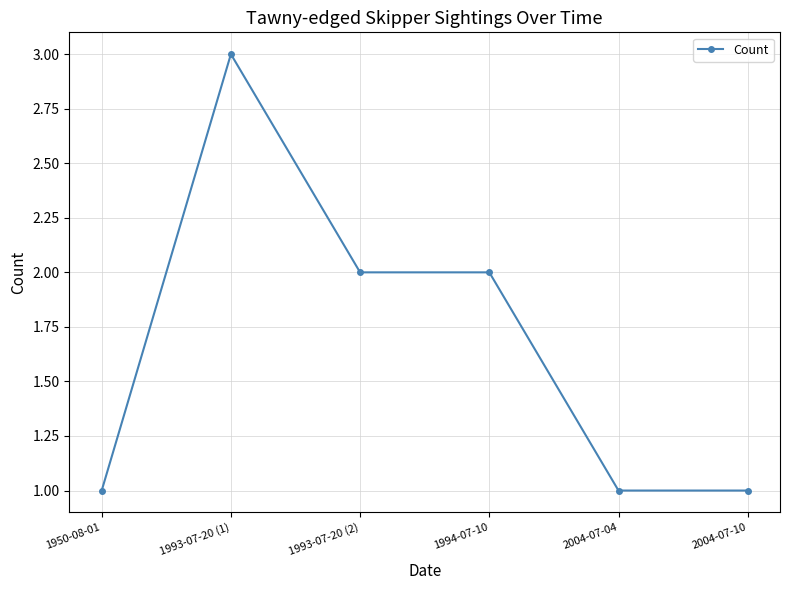

What value does the data have at 1993-07-20 (1)?

3